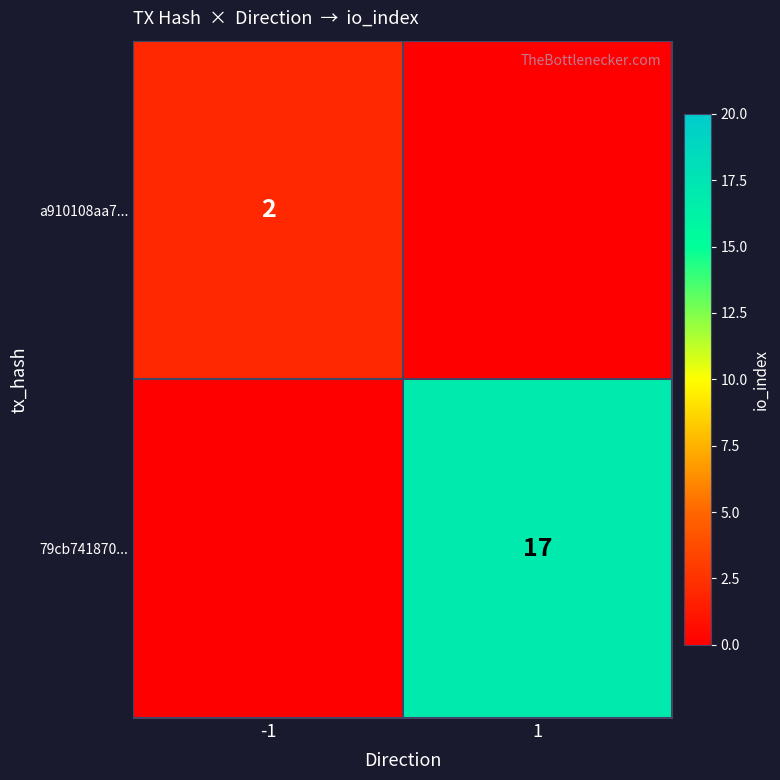

What is the total value across all series at -1?

2